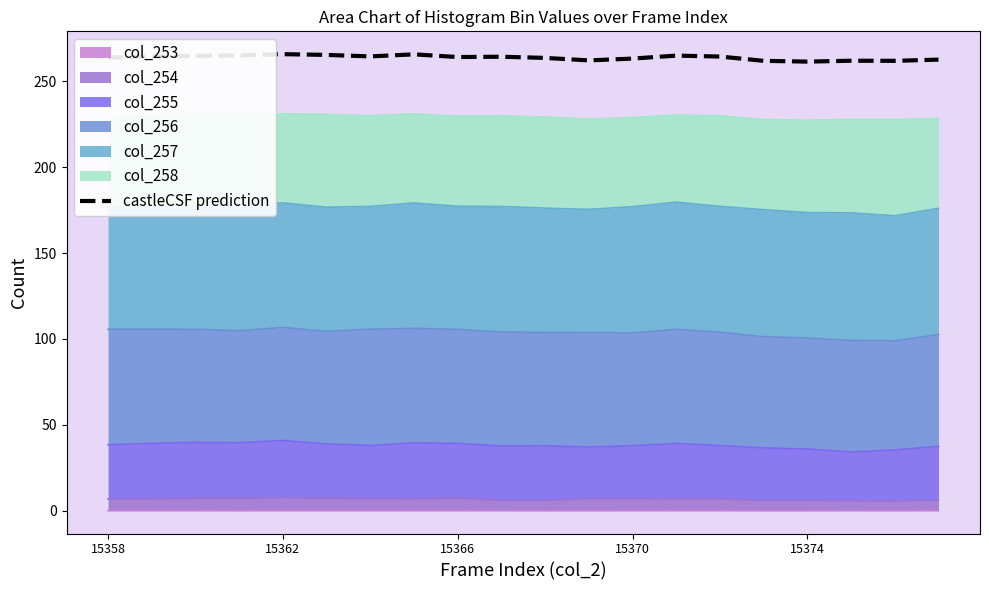

Read the value at 11.

262.2